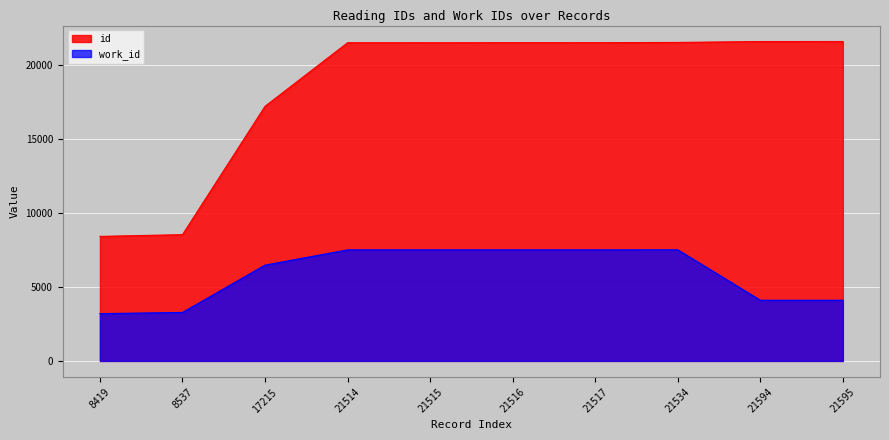

What are all the series names shown in the legend?

id, work_id